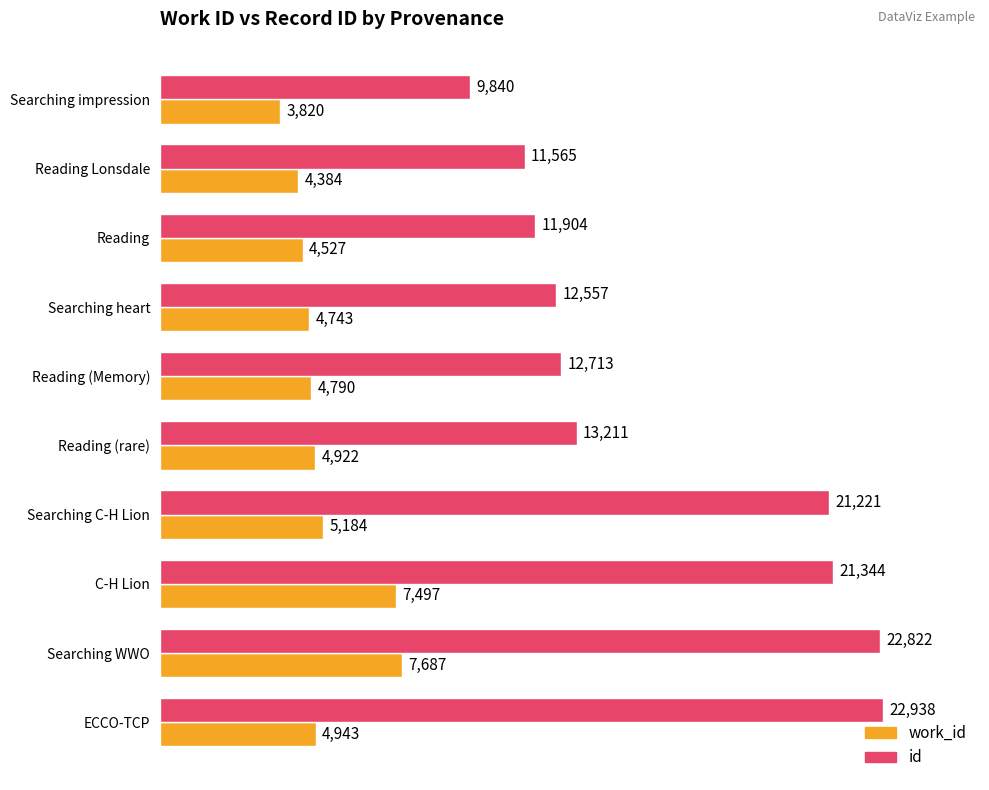

At which category is the sum across all series the highest?

Searching WWO